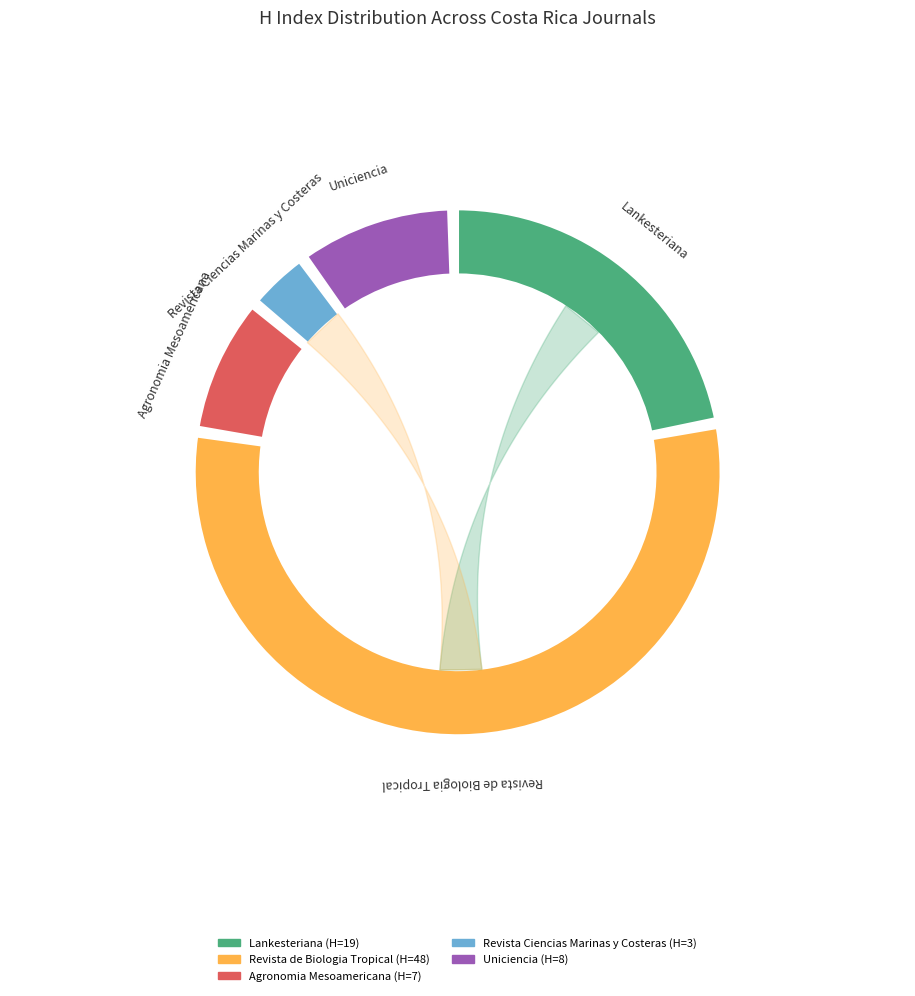

Count the number of slices in the pie.

5